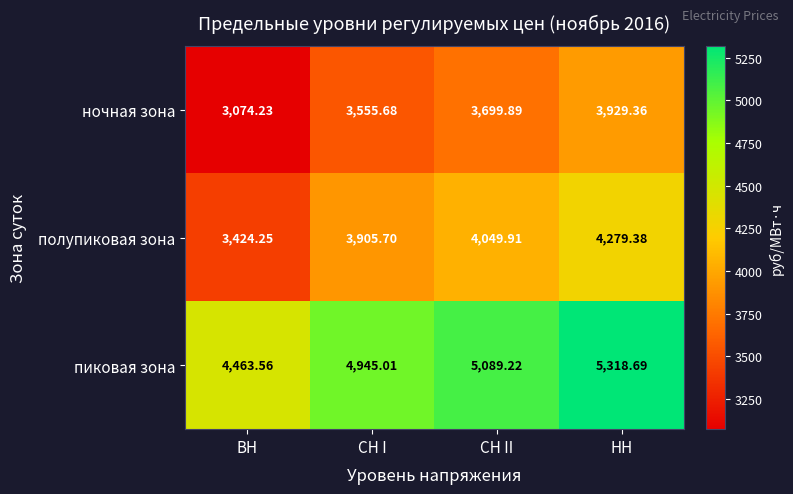

At which category is the sum across all series the highest?

НН